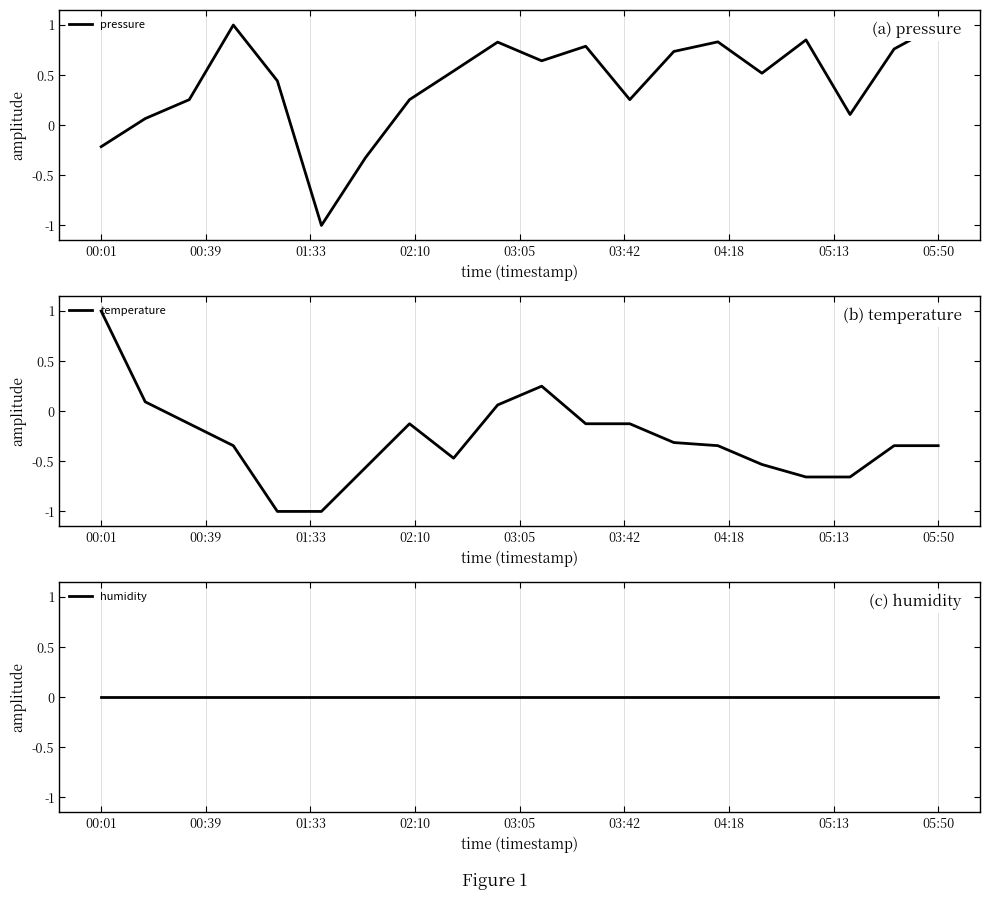

At which label does temperature first exceed 0?

00:01